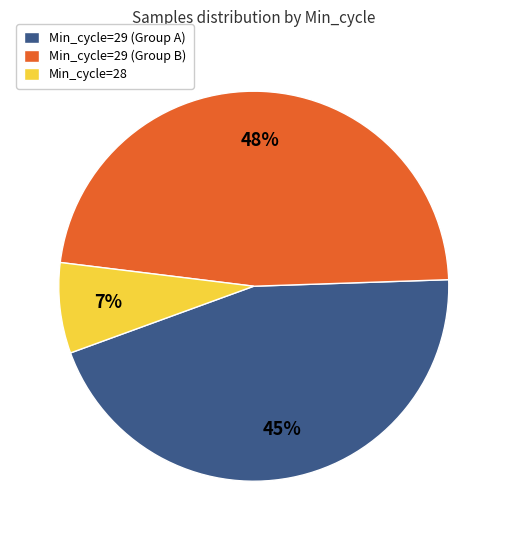

How many slices are in this pie chart?

3